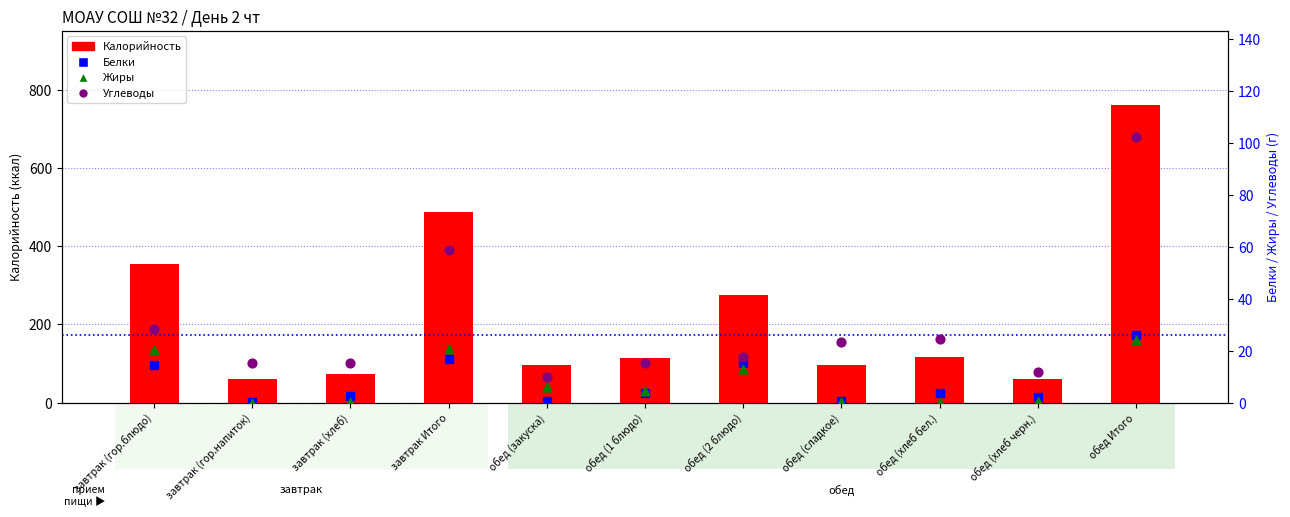

What are all the series names shown in the legend?

Калорийность, Белки, Жиры, Углеводы